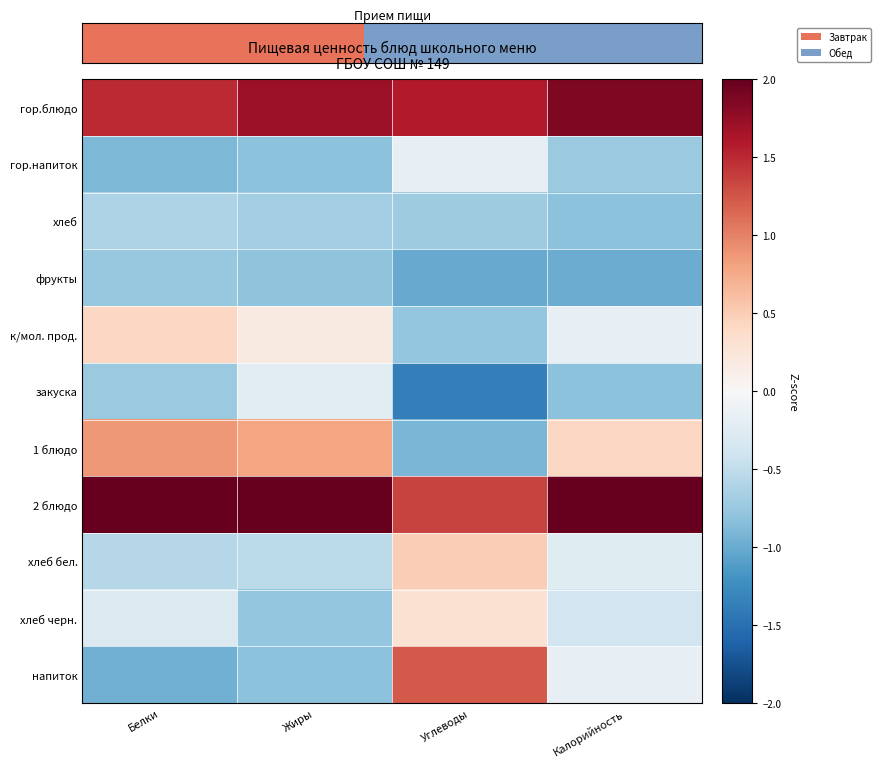

Between Жиры and Калорийность, which is larger?

Калорийность